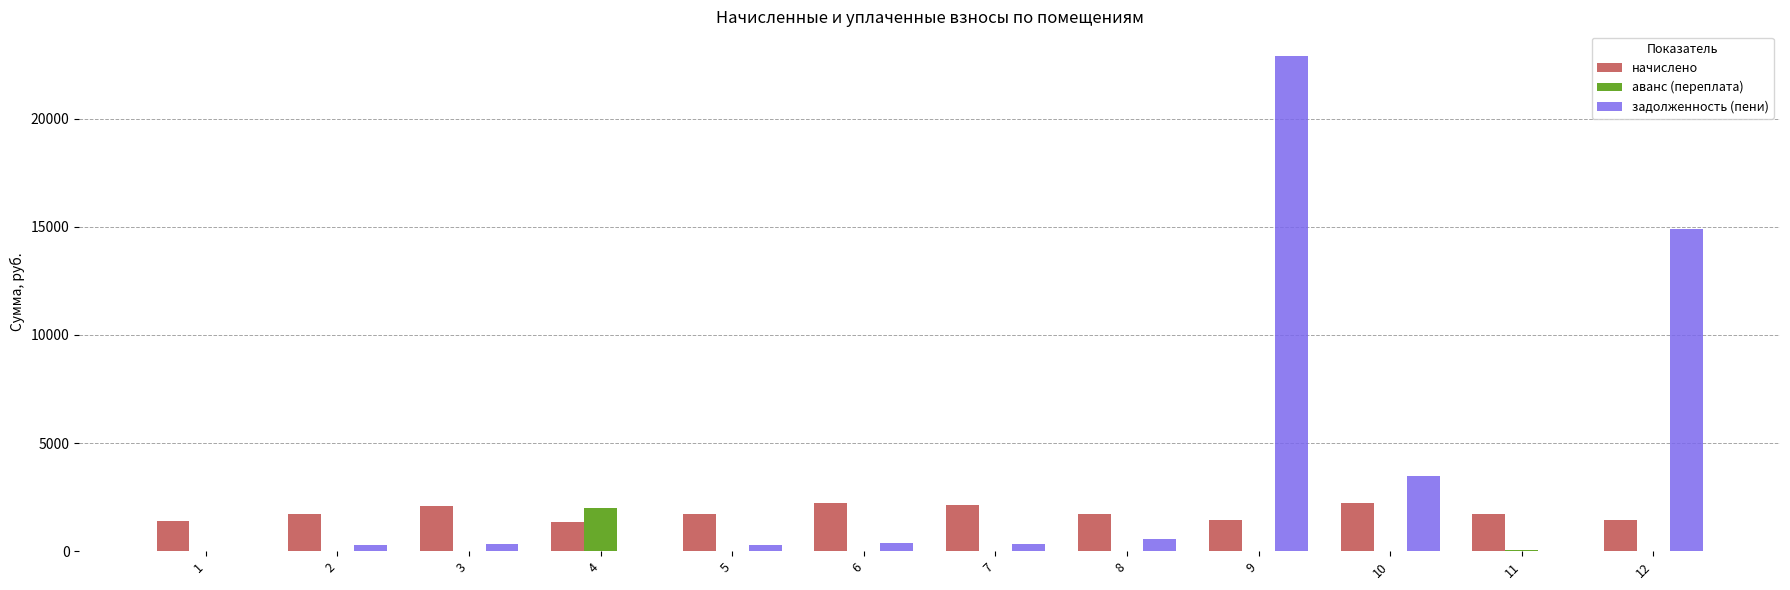

How many values in the аванс (переплата) series exceed 0?

3